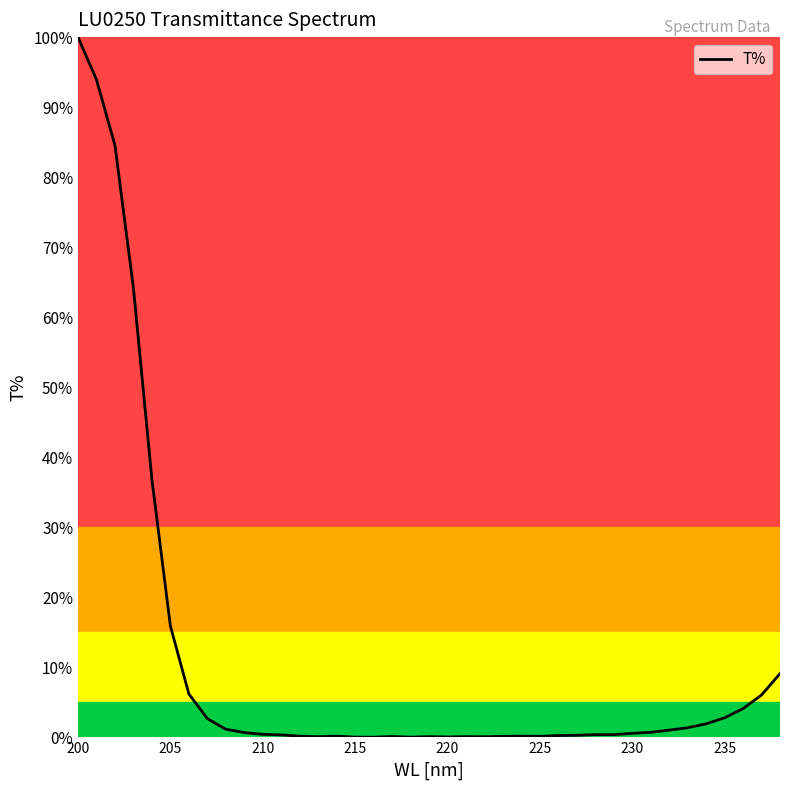

What is the difference between the maximum and minimum values?

100.0